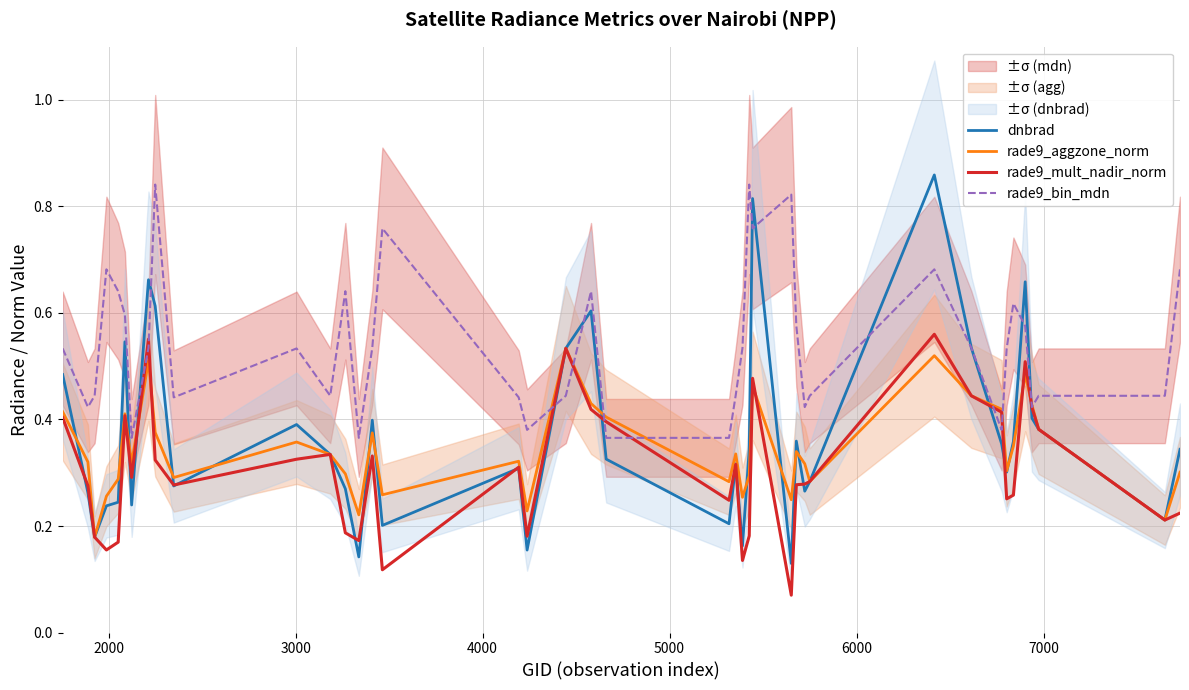

Is the value of rade9_aggzone_norm at 36 greater than the value of dnbrad at 16?

Yes